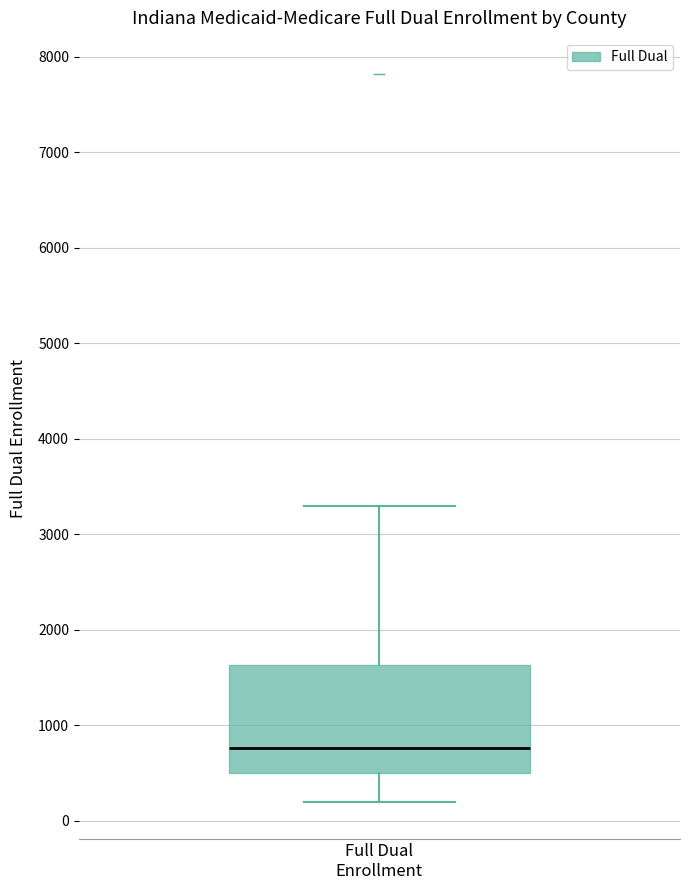

Read this box plot against the y-axis: the position of the median line, the range covered by the box, and the ends of both whiskers. The values are not printed on the chart, so give them approximately, as read against the axis.

median 800, box 500 to 1600, whiskers 200 to 3300